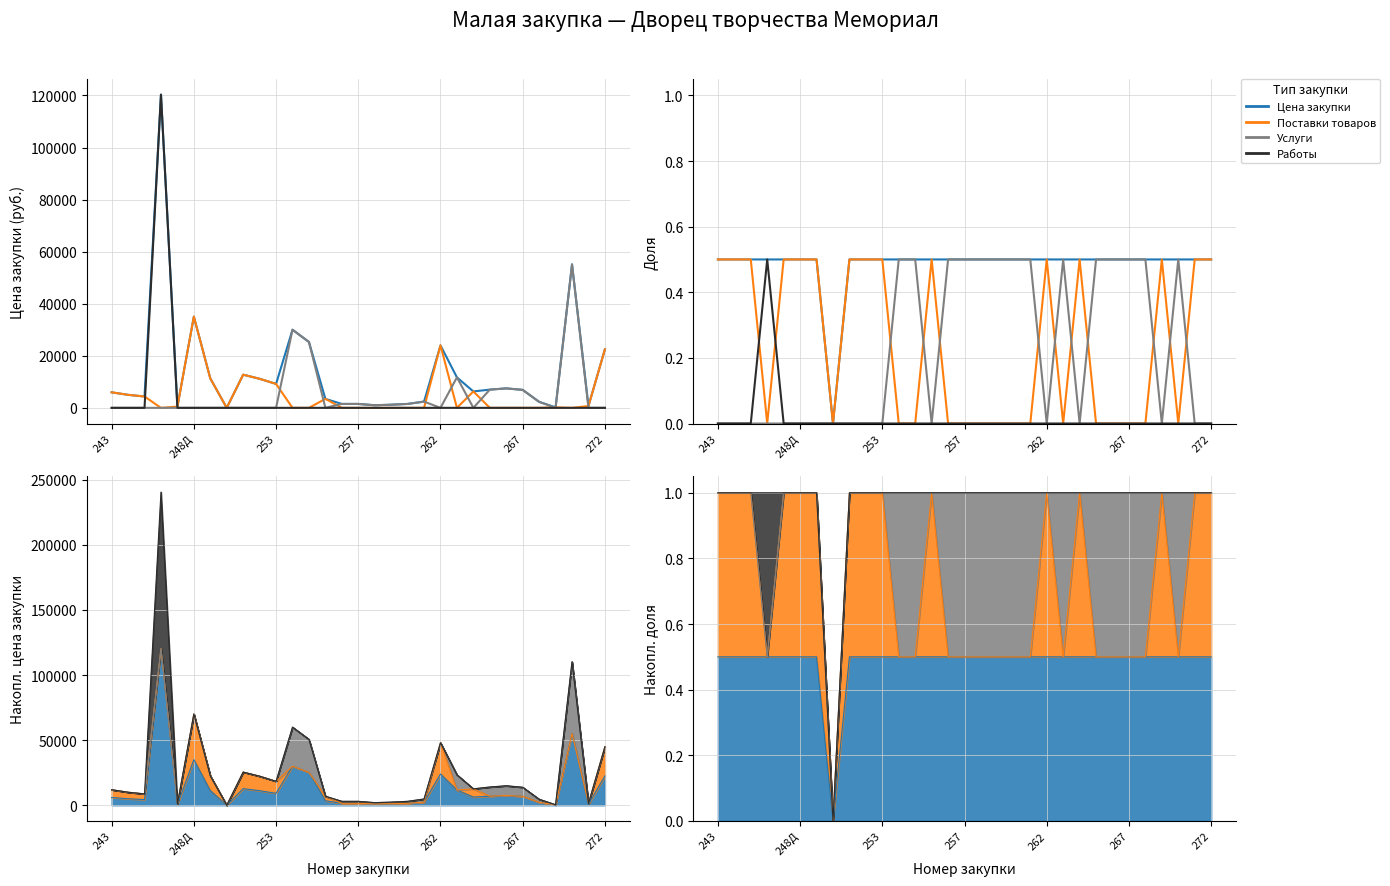

What is the difference between the highest and lowest values at 262?

0.5